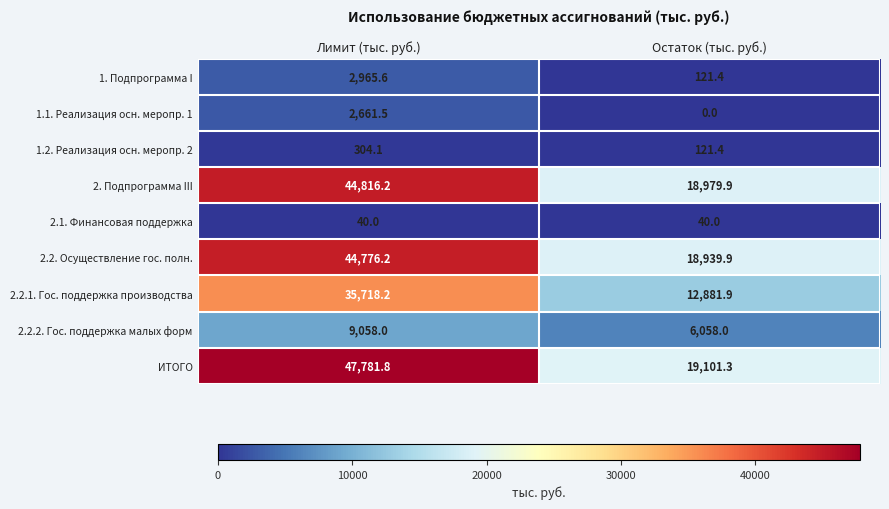

What is the difference between the highest and lowest values at Остаток (тыс. руб.)?

19101.3